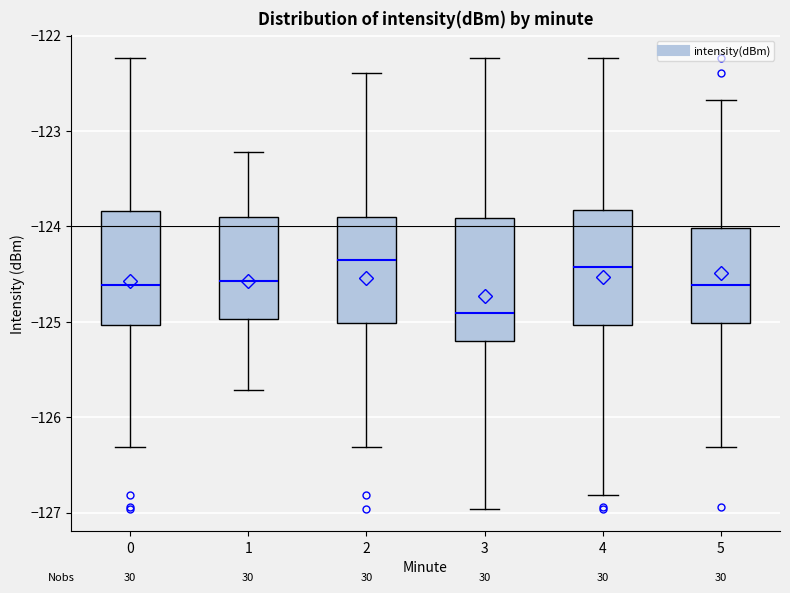

Where does the lower whisker of the box at x = 2 end on the y-axis? The values are not printed on the chart, so give them approximately, as read against the axis.

-126.3